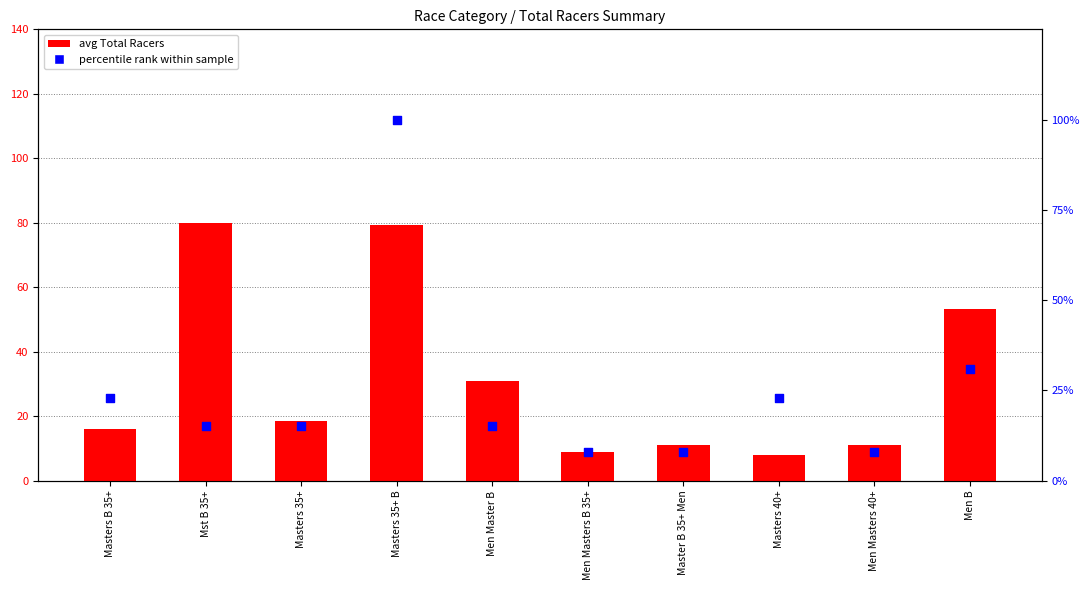

Which series has the largest total across all categories?

avg Total Racers